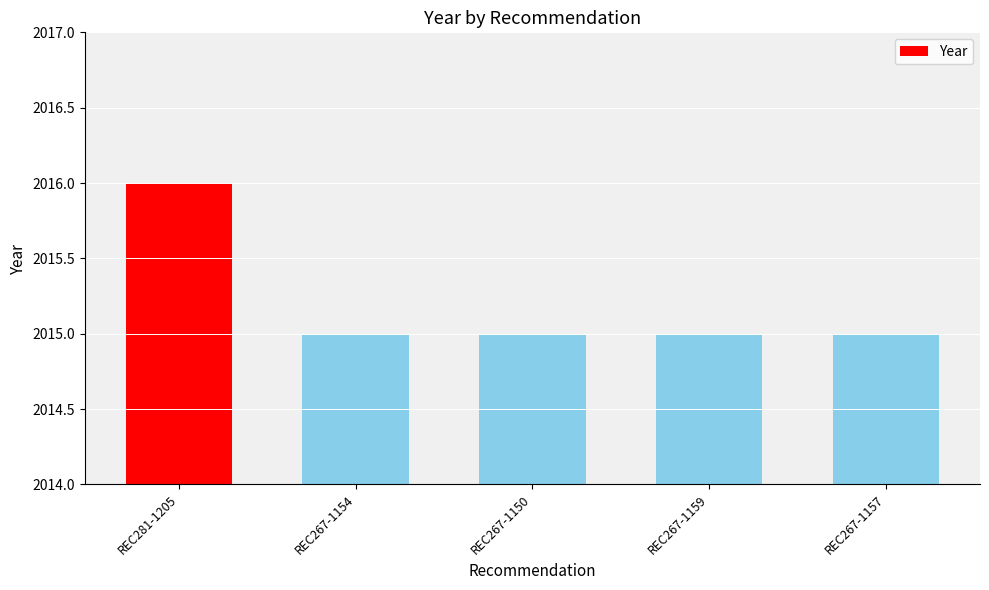

How many bars are there in total?

5